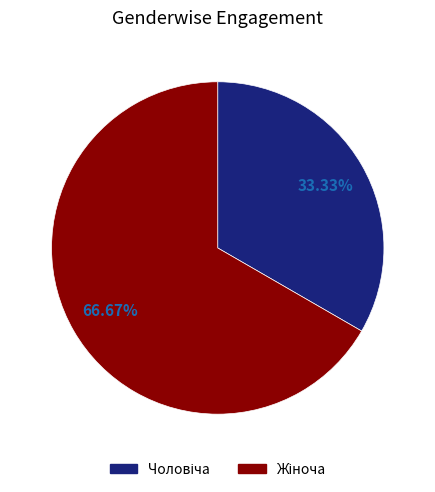

To the nearest percent, what is the average slice percentage?

50%